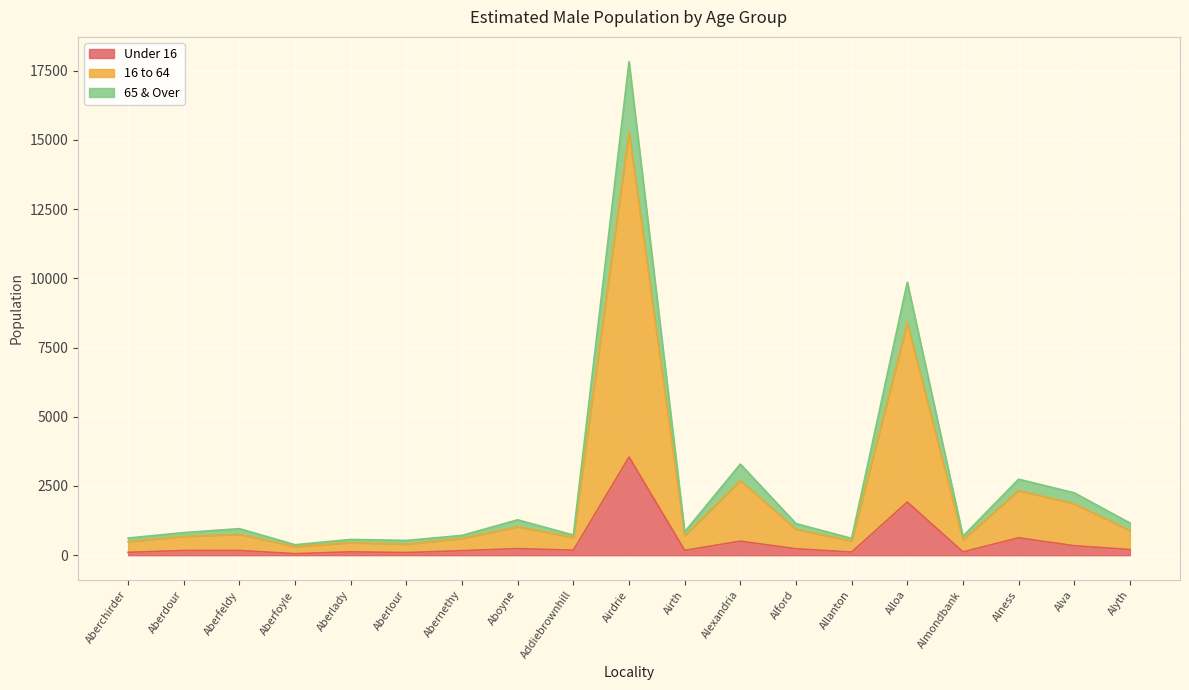

Is it true that Under 16 equals 164 at Almondbank?

False